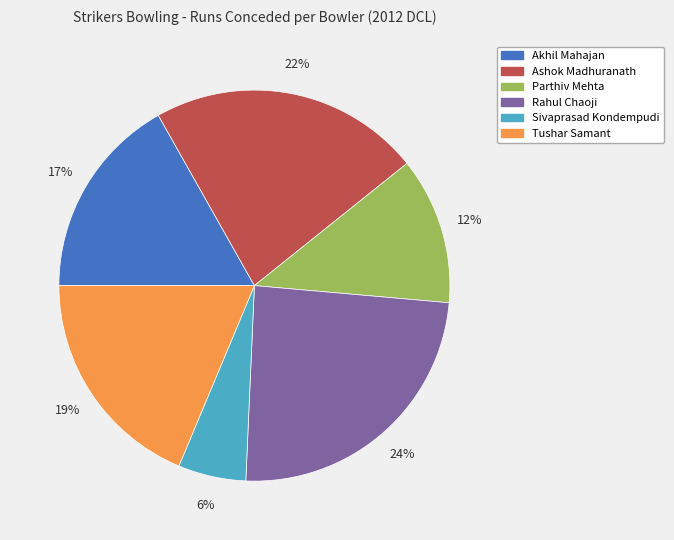

To the nearest percent, what is the difference between the Sivaprasad Kondempudi and Tushar Samant slice percentages?

13%